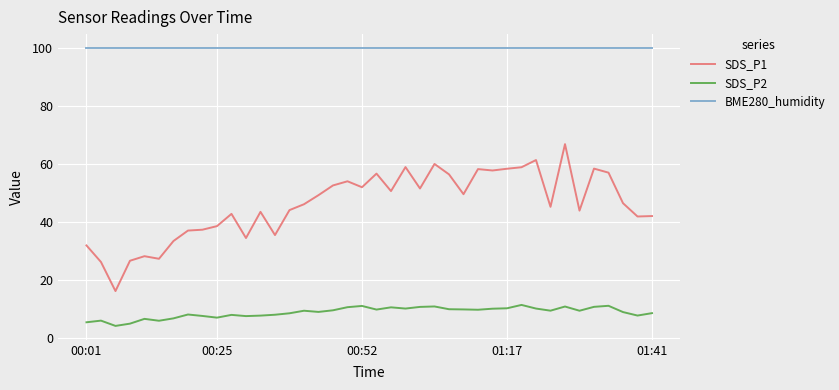

Which series has the largest range (max minus min)?

SDS_P1